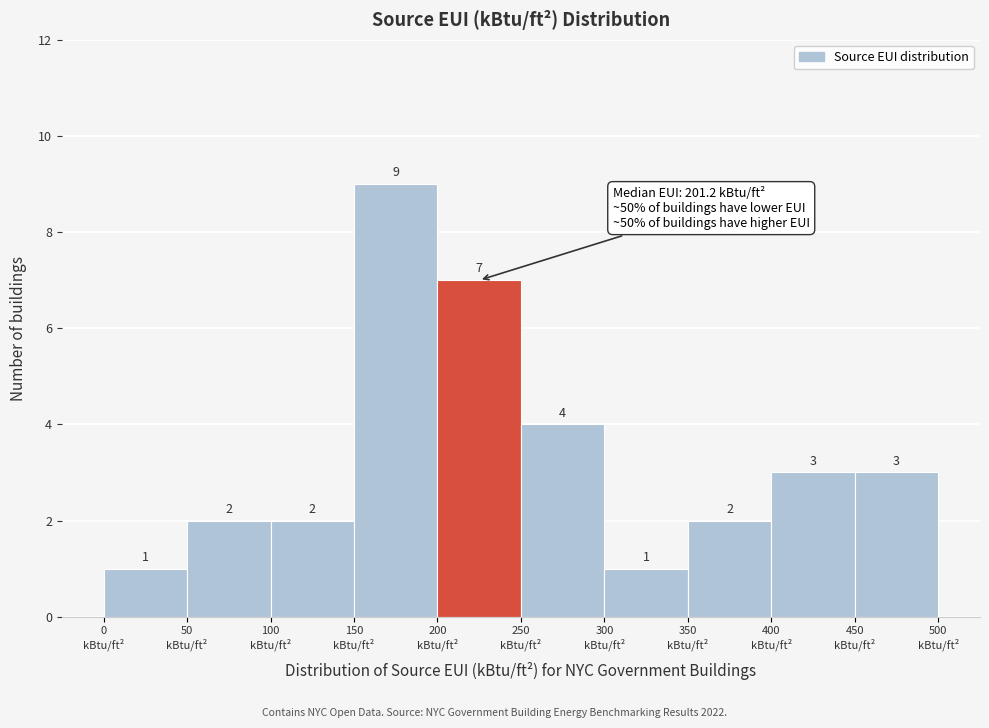

Which range on the x-axis has the tallest bar?

150 to 200